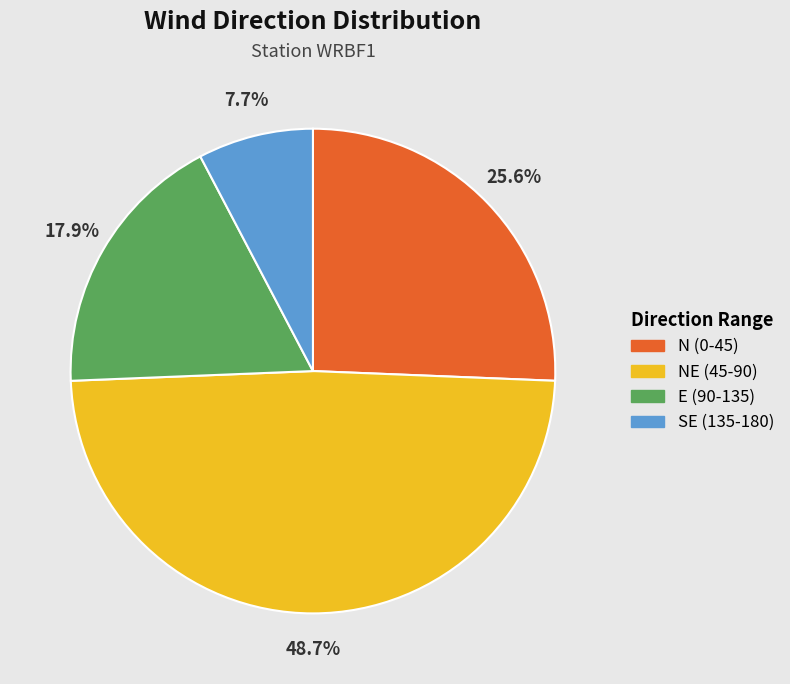

Is there any slice that represents more than half of the pie?

No